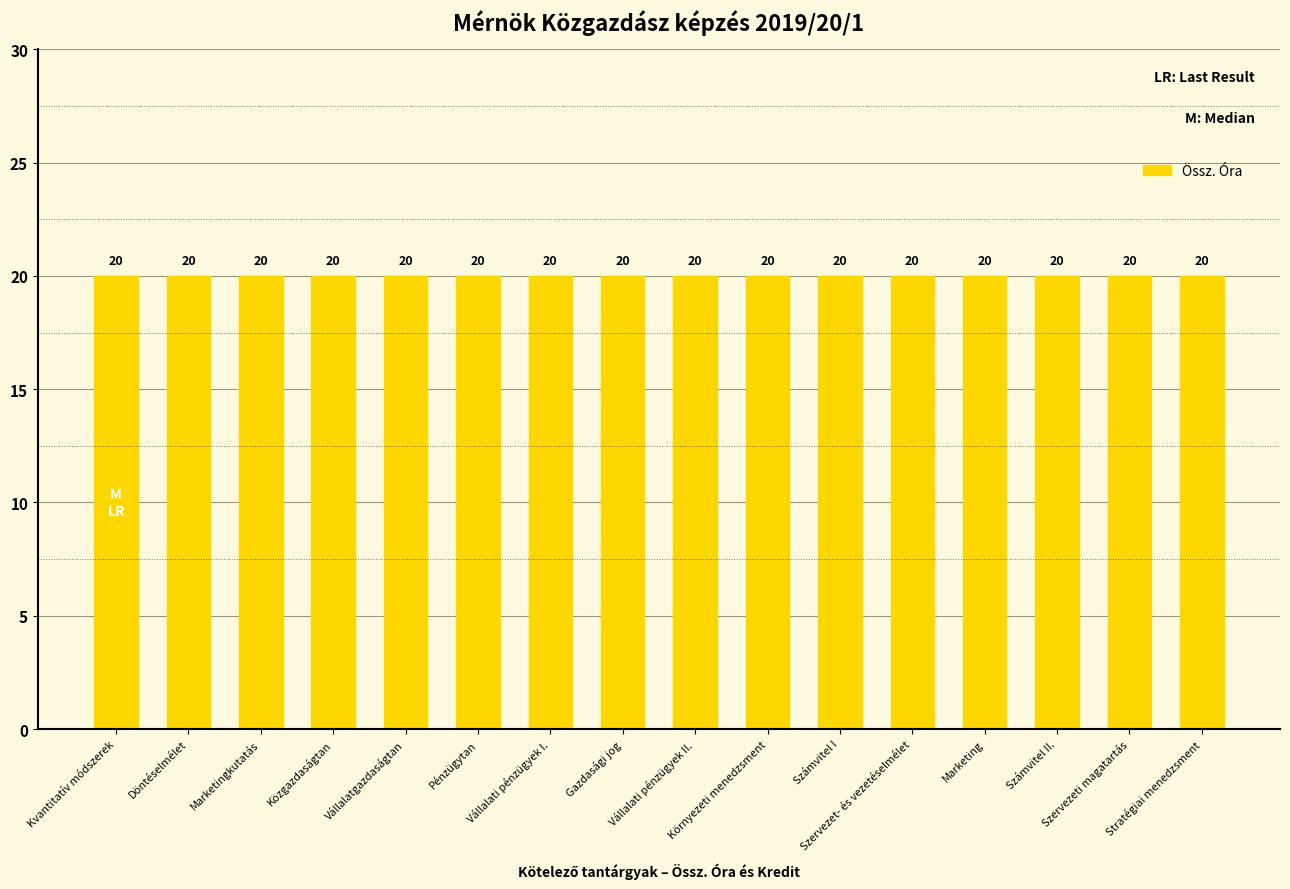

Between Közgazdaságtan and Szervezet- és vezetéselmélet, which series saw the biggest shift?

Össz. Óra